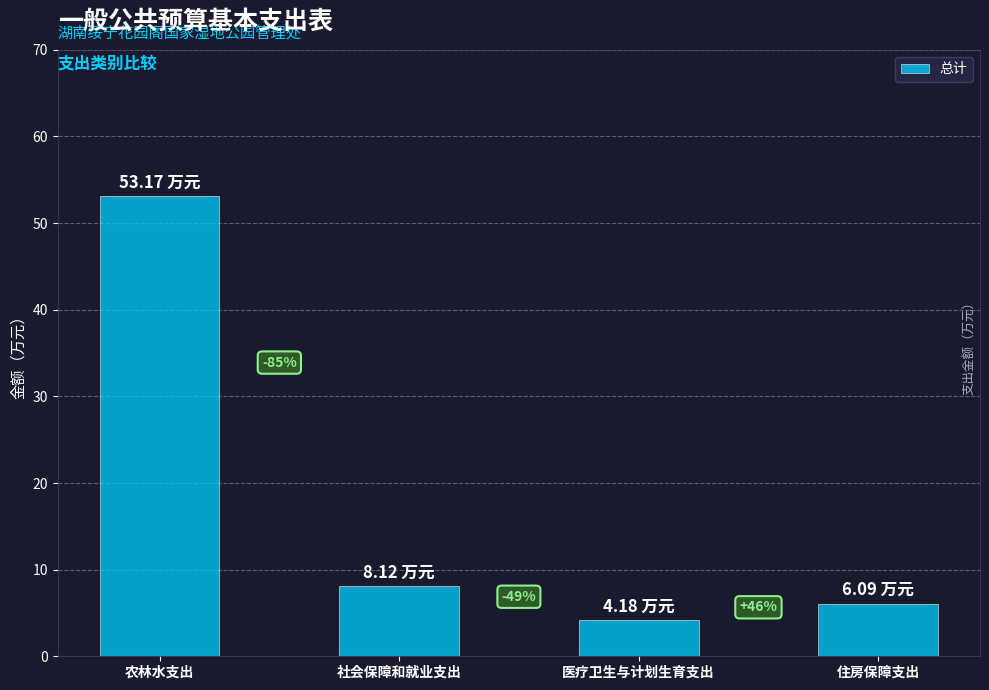

True or false: the data shows 8.1 at 社会保障和就业支出.

True